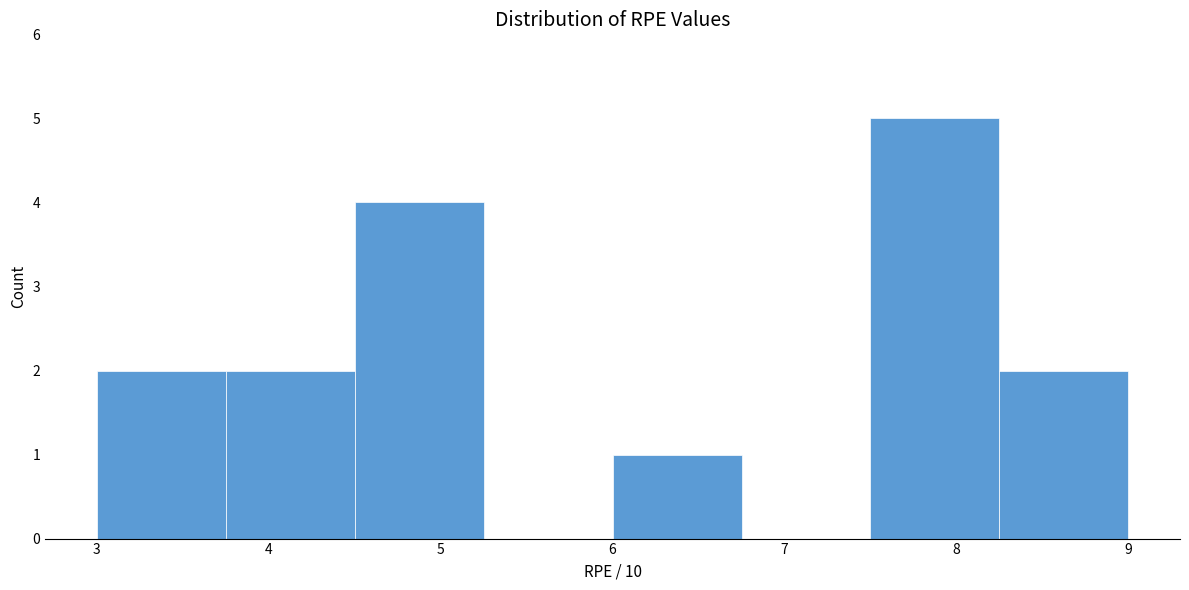

Reading left to right, list every bar in this chart as the range it spans on the x-axis followed by its height. Neither the bar edges nor the heights are printed on the chart, so give them approximately, as read against the axes.

3.00 to 3.75: 2
3.75 to 4.50: 2
4.50 to 5.25: 4
5.25 to 6.00: 0
6.00 to 6.75: 1
6.75 to 7.50: 0
7.50 to 8.25: 5
8.25 to 9.00: 2